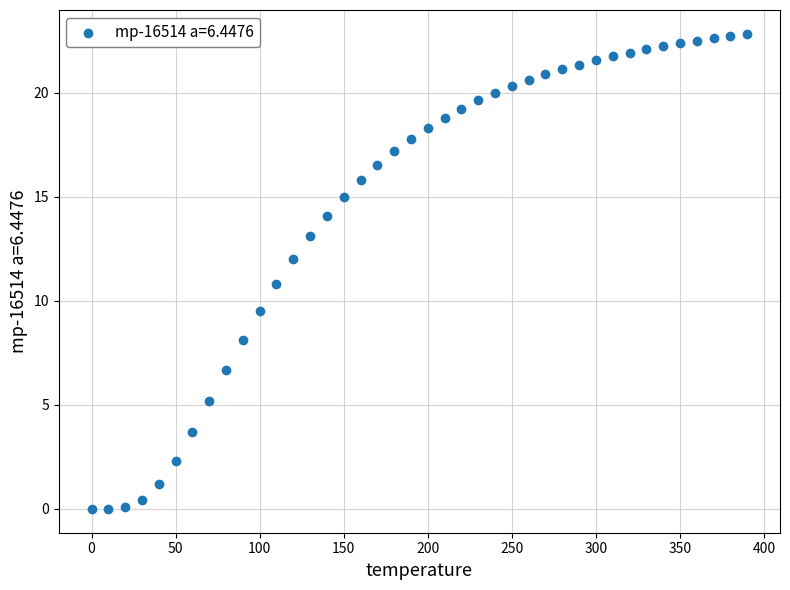

What is the range of Y values (max minus min)?

22.8